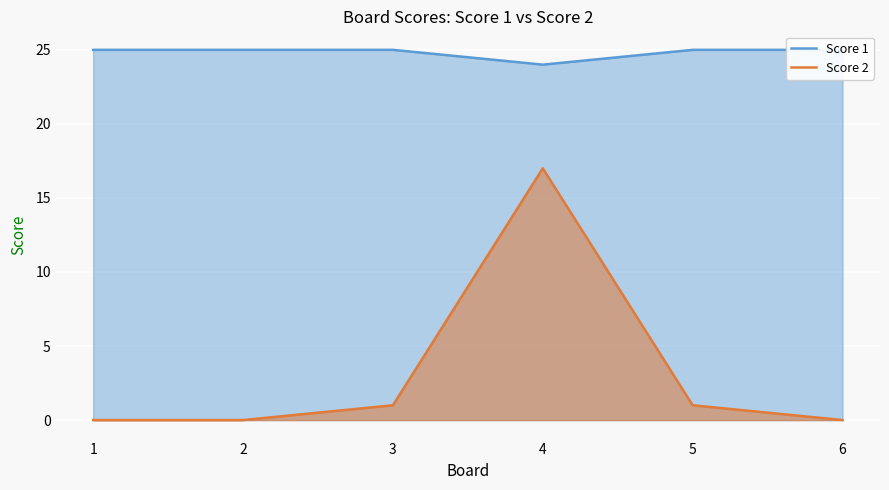

Reading left to right, what are all the values shown in this chart?

Score 1: 25	25	25	24	25	25
Score 2: 0	0	1	17	1	0